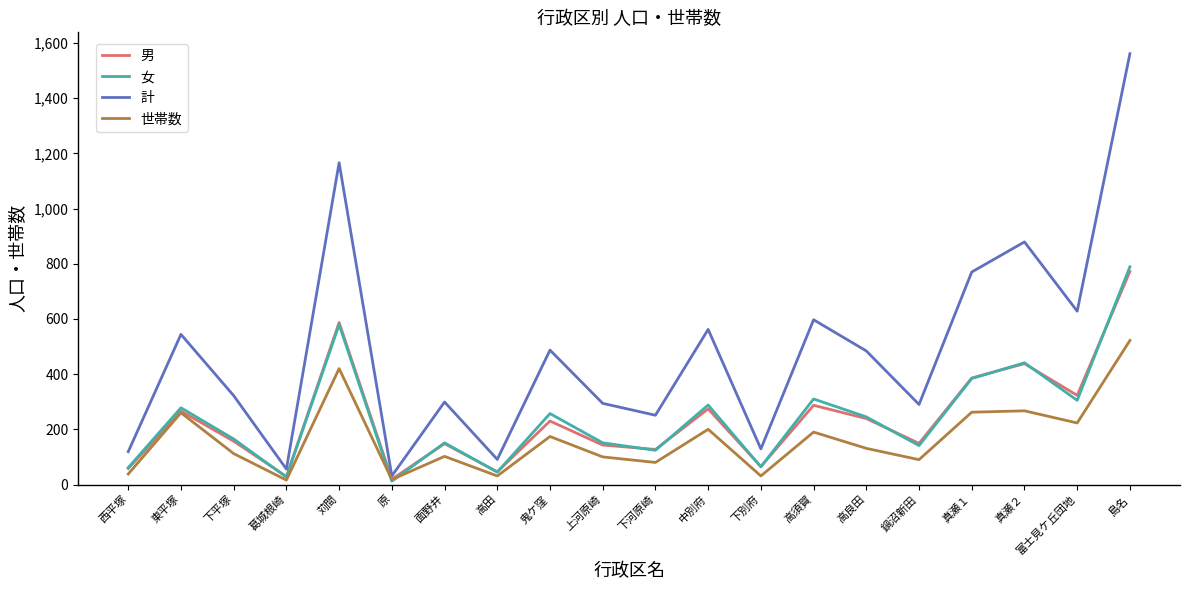

What is the maximum value for 計?

1561